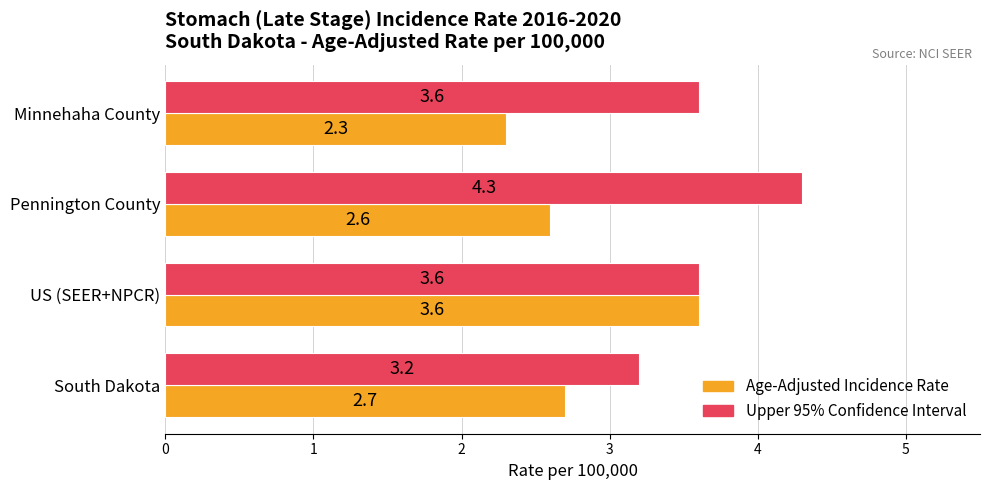

Which label corresponds to the largest value in the chart?

Pennington County